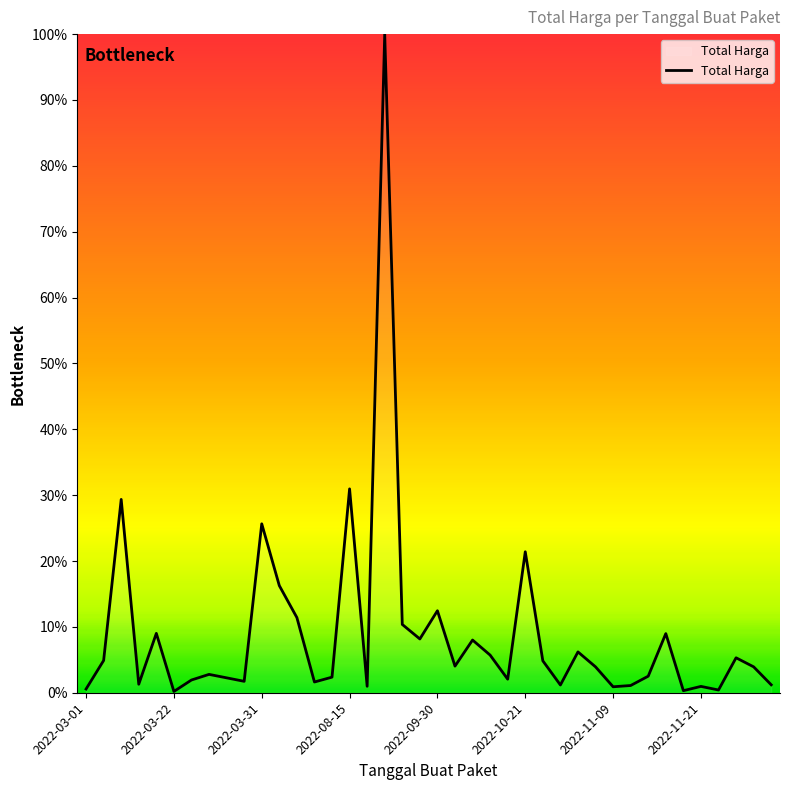

What is the maximum value shown in the chart?

100.0